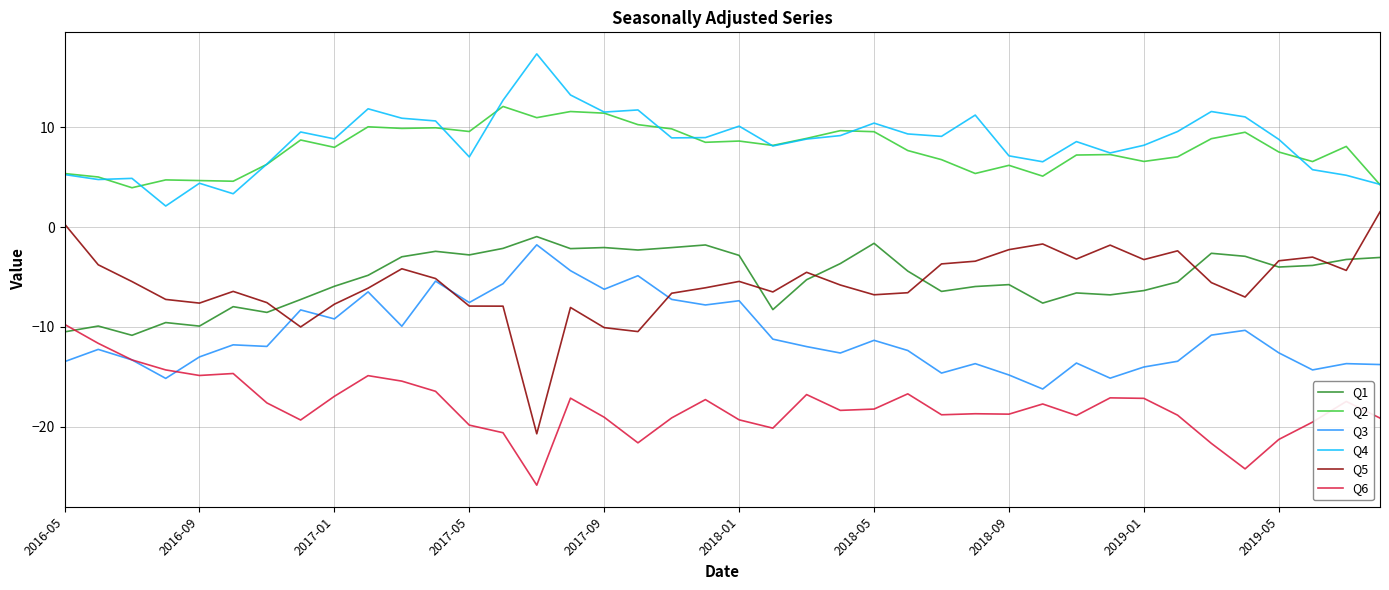

What are all the series names shown in the legend?

Q1, Q2, Q3, Q4, Q5, Q6